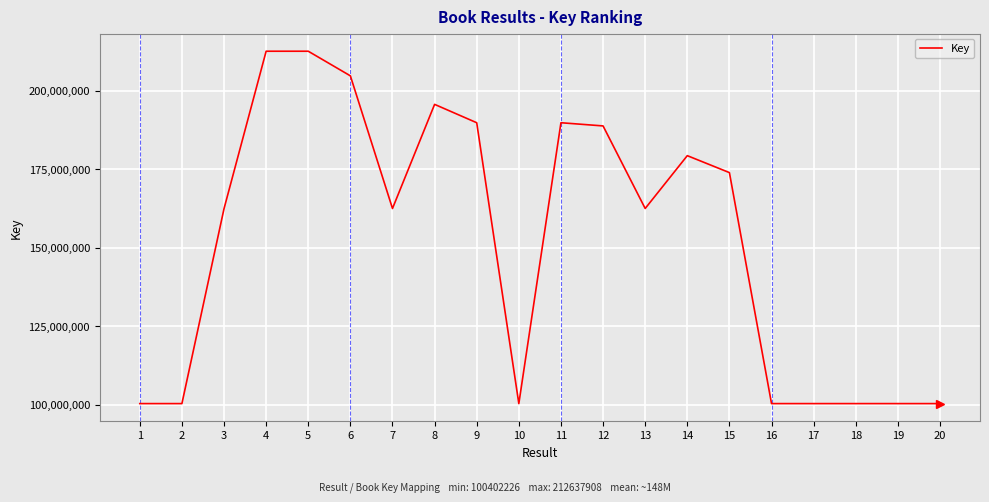

Approximately how many times larger is the value at 13 compared to 19?

1.6